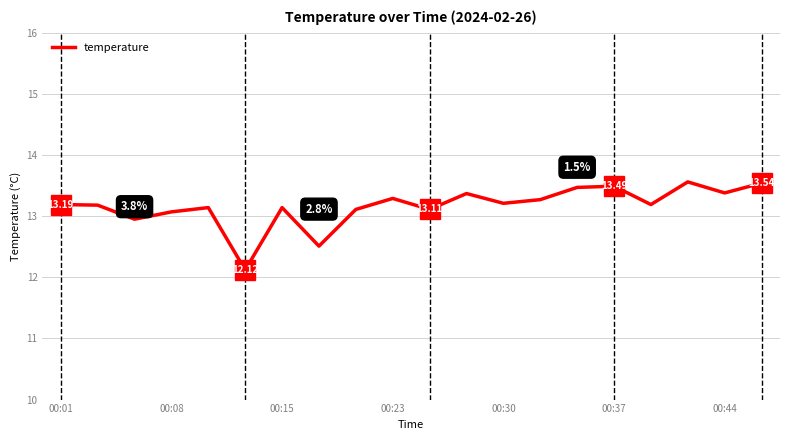

Does the chart display data point markers on the line(s)?

No